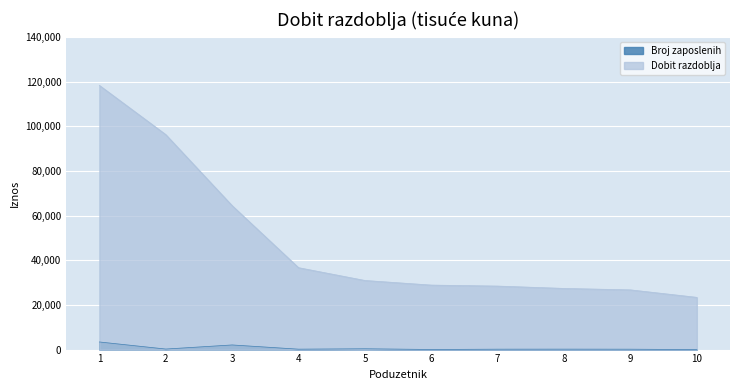

How many lines are shown in the chart?

2